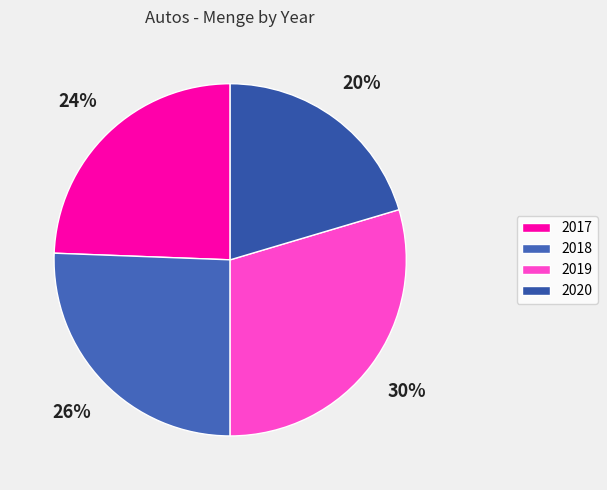

How many segments does this pie chart have?

4